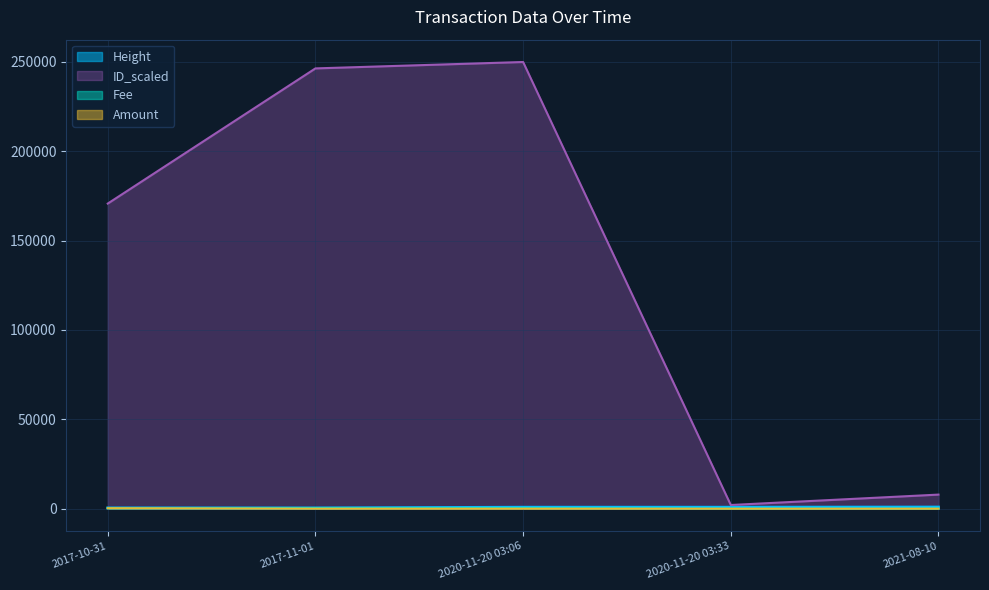

Reading left to right, list all the values displayed in this chart.

Height: 420.6	421.0	819.6	819.6	914.4
Fee: 300.0	300.0	300.0	8.8	6.6
Amount: 255.0	0.0	0.0	0.0	0.0
ID_scaled: 170761.7	246413.2	249994.8	2054.7	7873.1